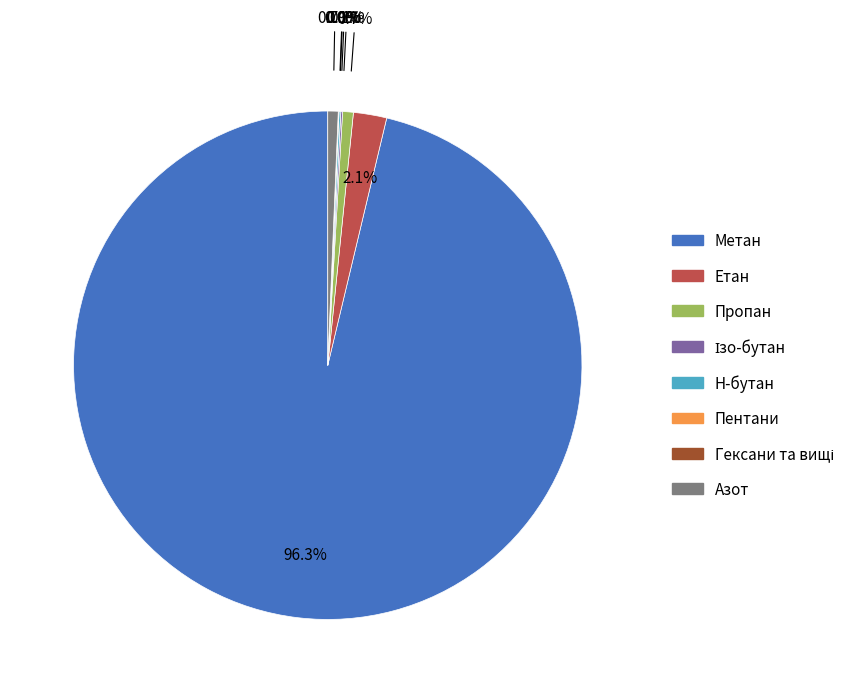

To the nearest percent, what is the combined percentage of Азот and Етан?

3%